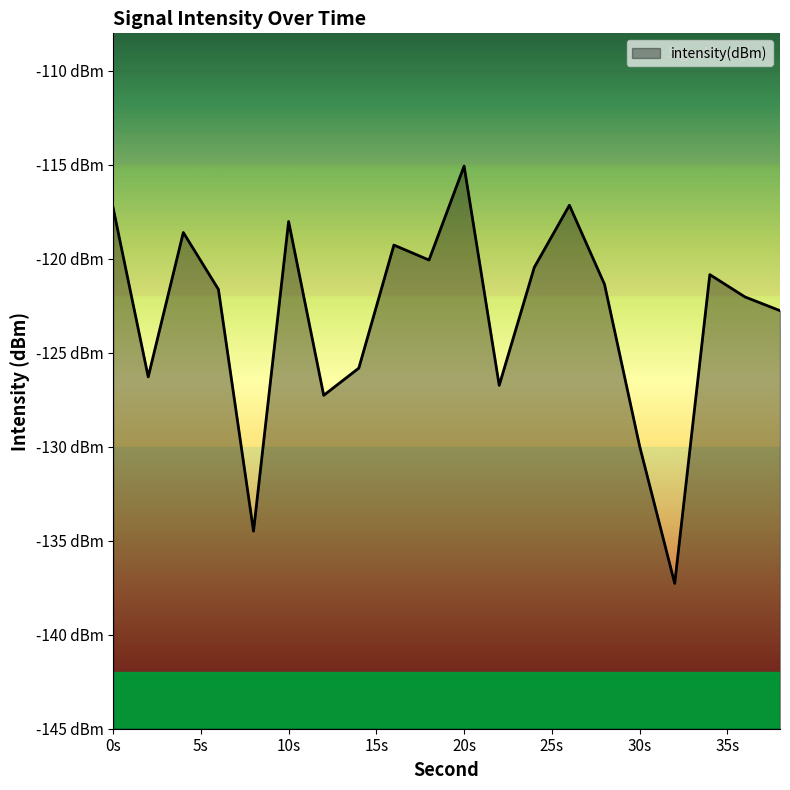

Read the value at 26.

-117.1